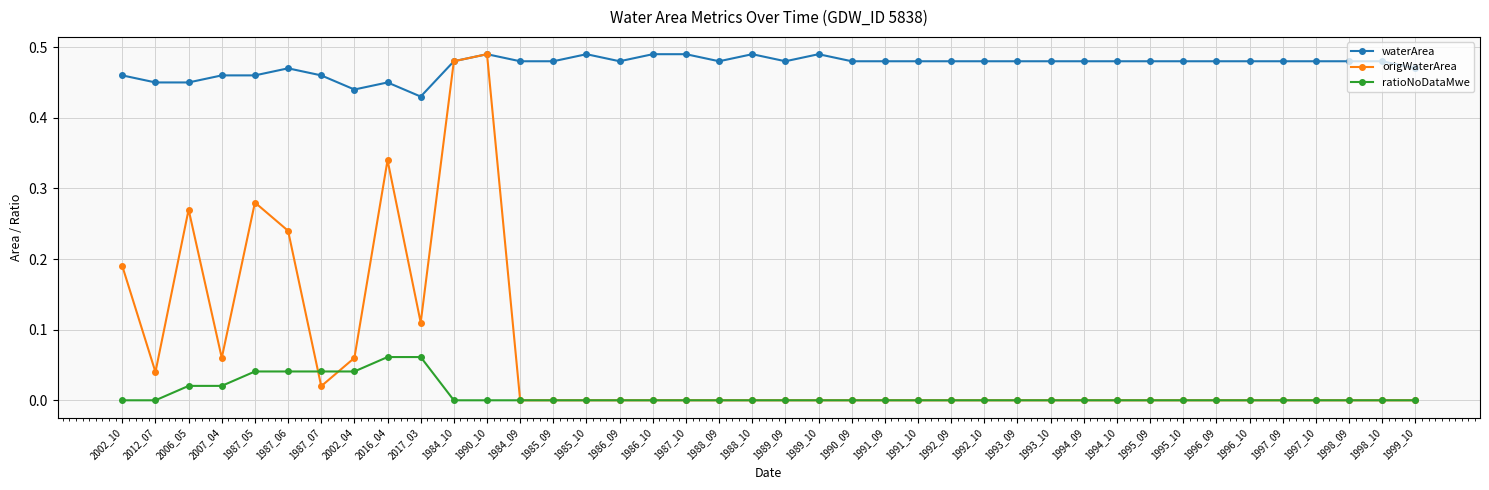

What is the sum of all waterArea values?

19.0